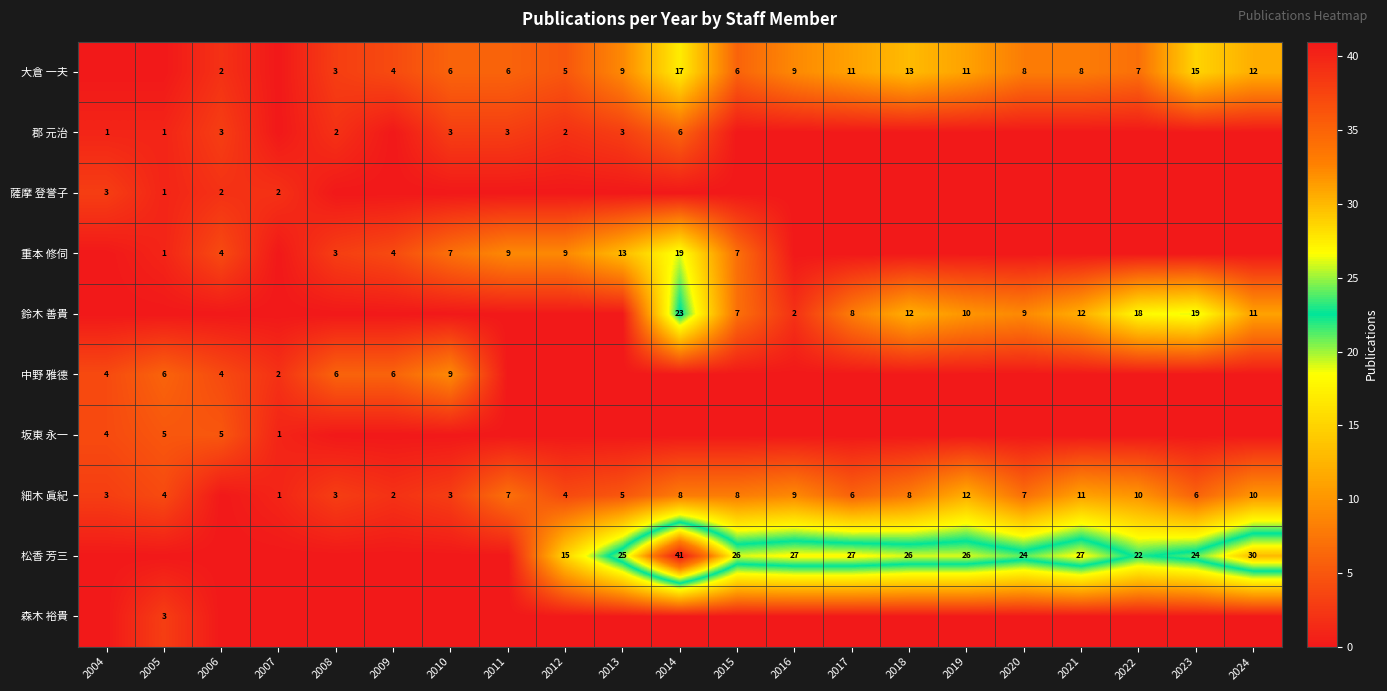

What is the spread (max minus min) of values at 2017?

27